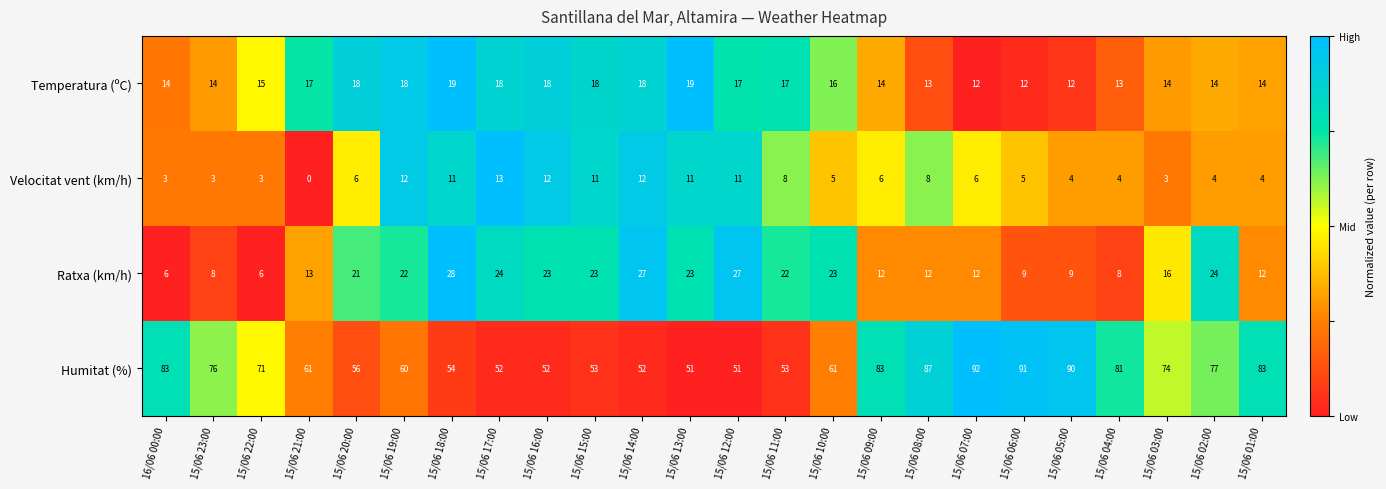

What is the difference between the highest and lowest values at 15/06 15:00?

42